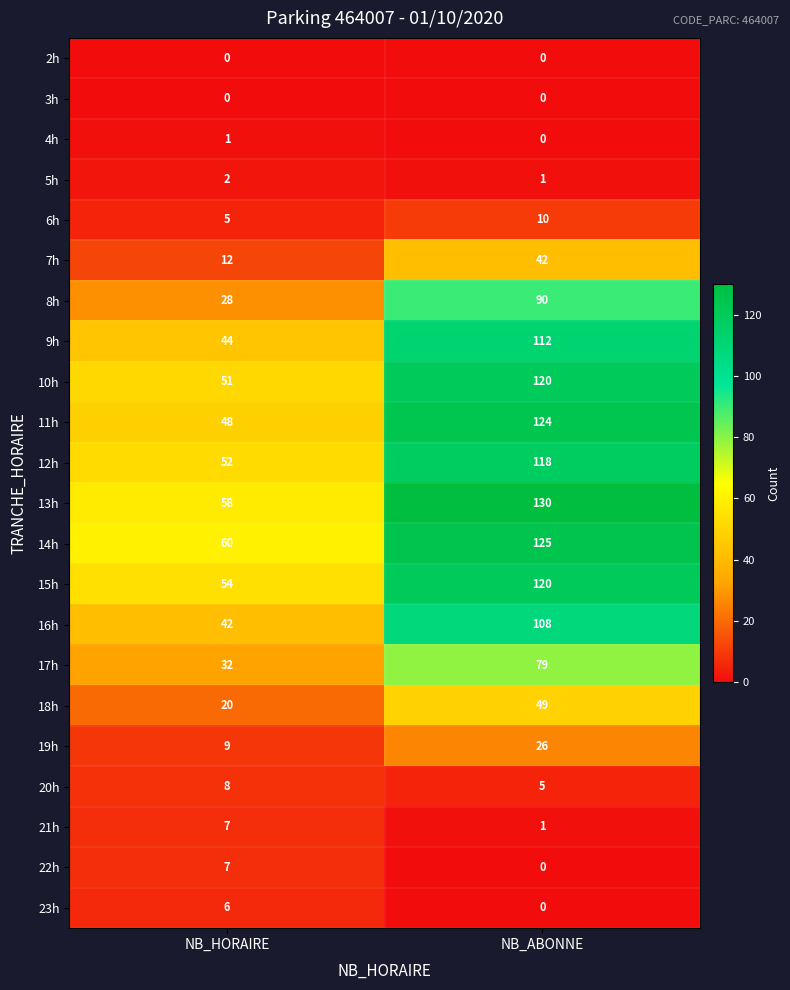

True or false: 10h has a value of 73 at NB_HORAIRE.

False